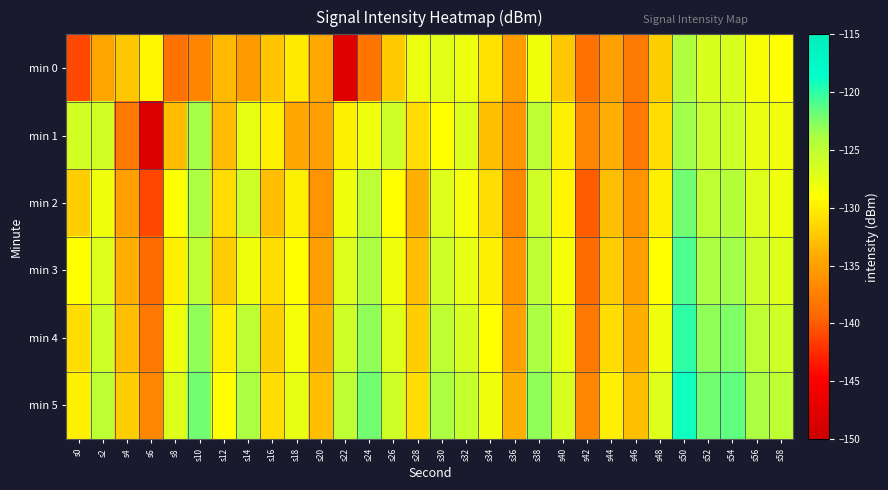

List the series in order of their peak value, lowest first.

min 0, min 1, min 2, min 3, min 4, min 5